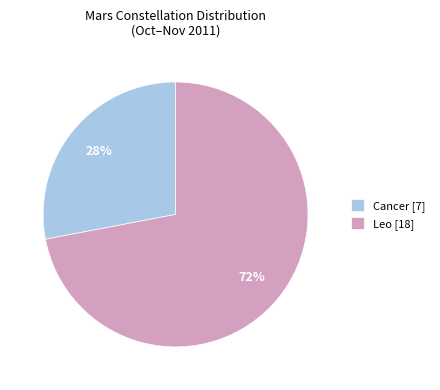

Combined, do Cancer [7] and Leo [18] account for over 50%?

Yes